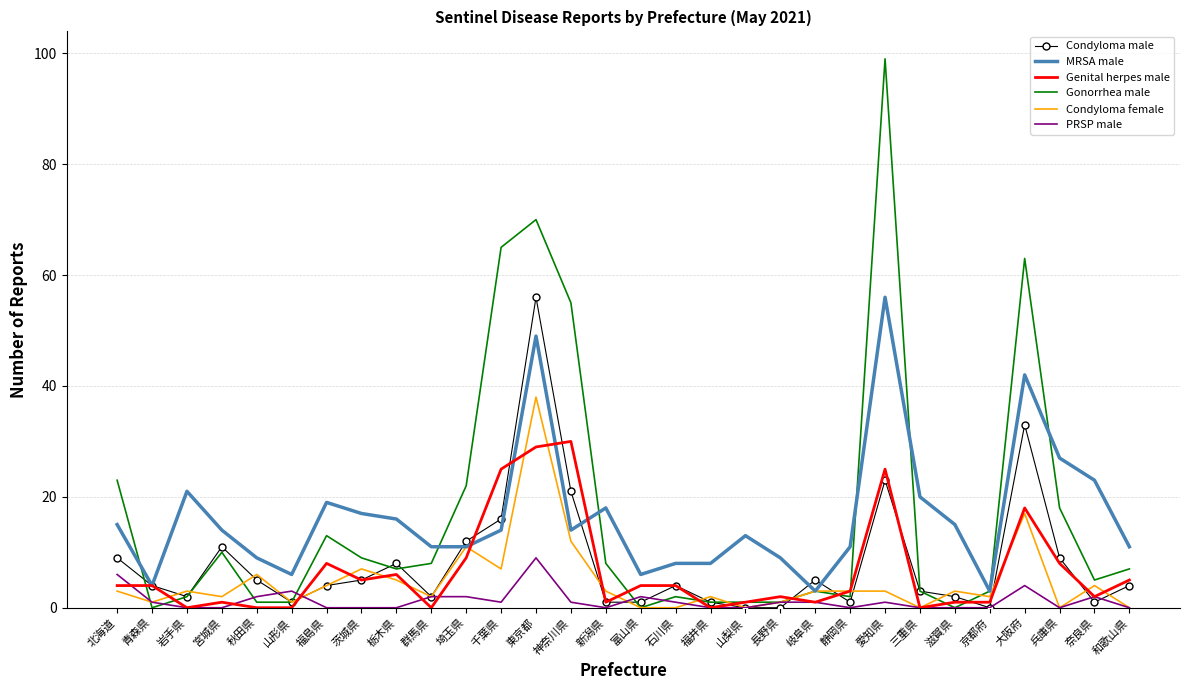

Is the value of Genital herpes male at 千葉県 greater than the value of Gonorrhea male at 群馬県?

Yes